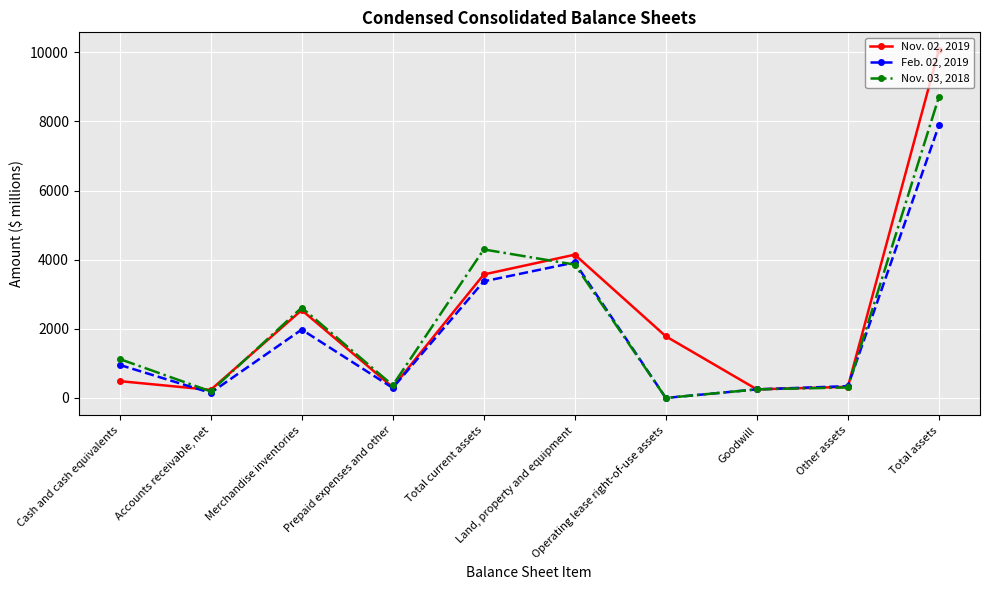

What position from the left is Other assets?

9